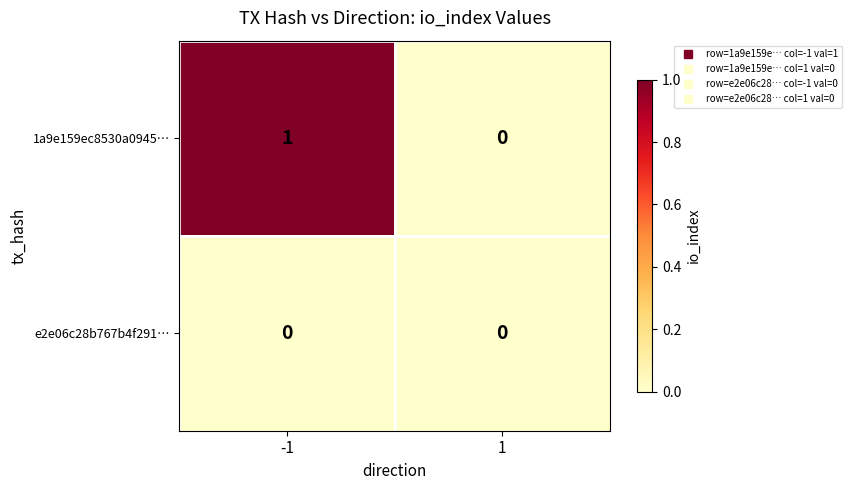

At which category is the sum across all series the highest?

-1